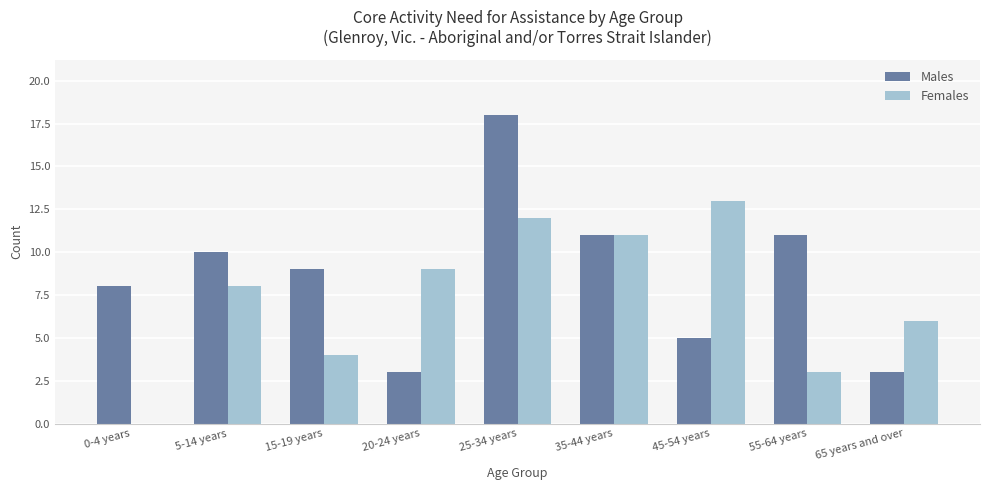

What is the total value across all series at 0-4 years?

8